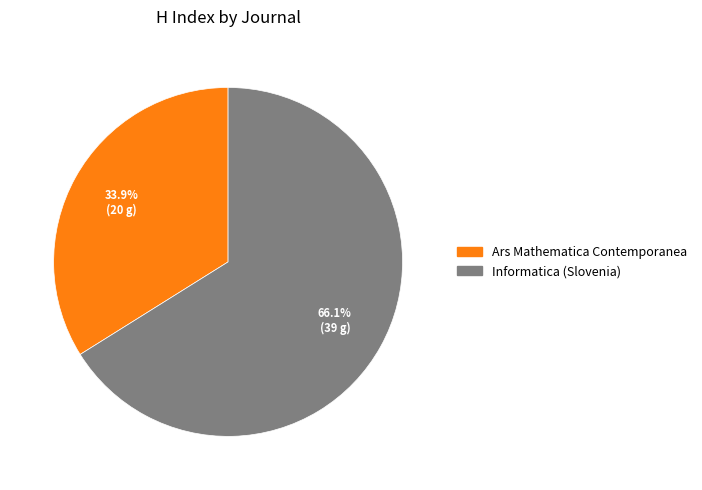

Which category has the biggest portion of the pie?

Informatica (Slovenia)